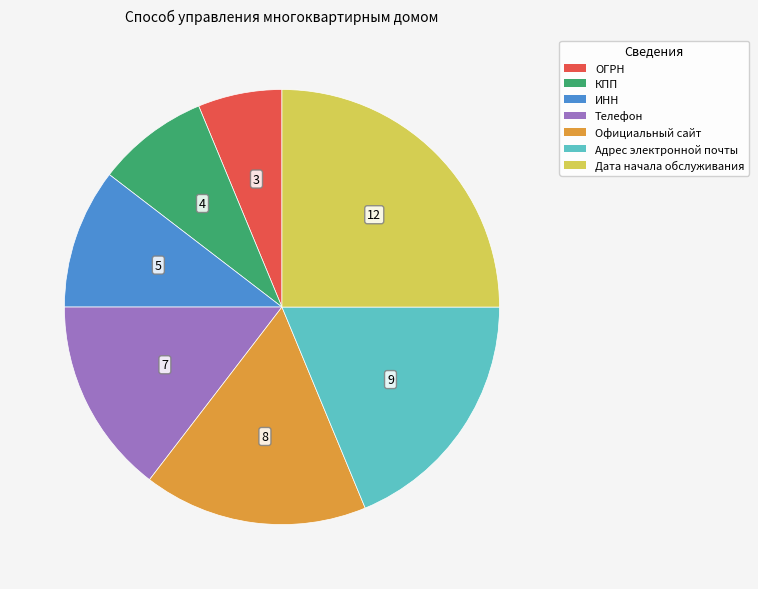

What is the largest slice in the pie chart?

Дата начала обслуживания